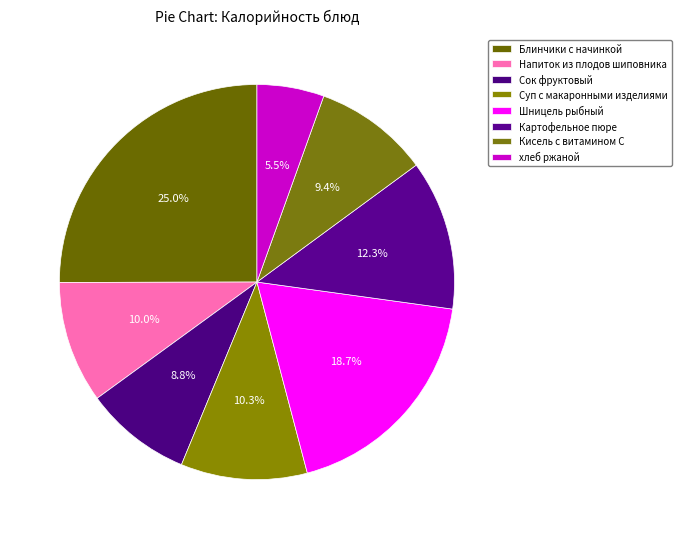

To the nearest percent, what percentage of the pie is Кисель с витамином С?

9%